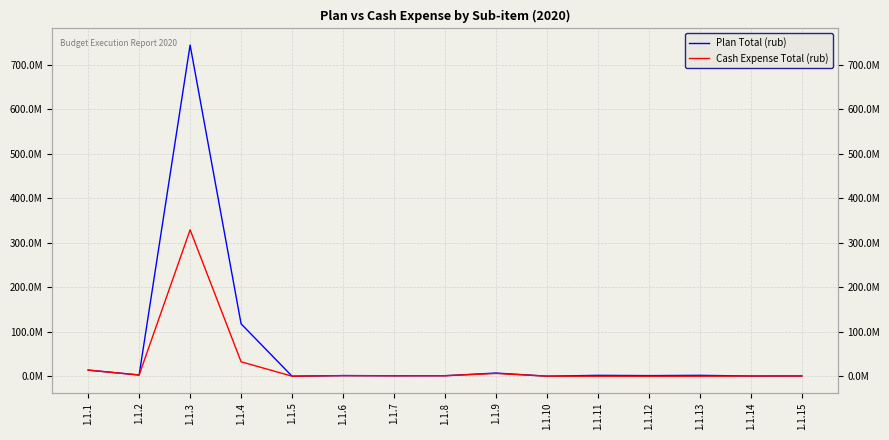

At which label does Plan Total (rub) first exceed 1391157?

1.1.1